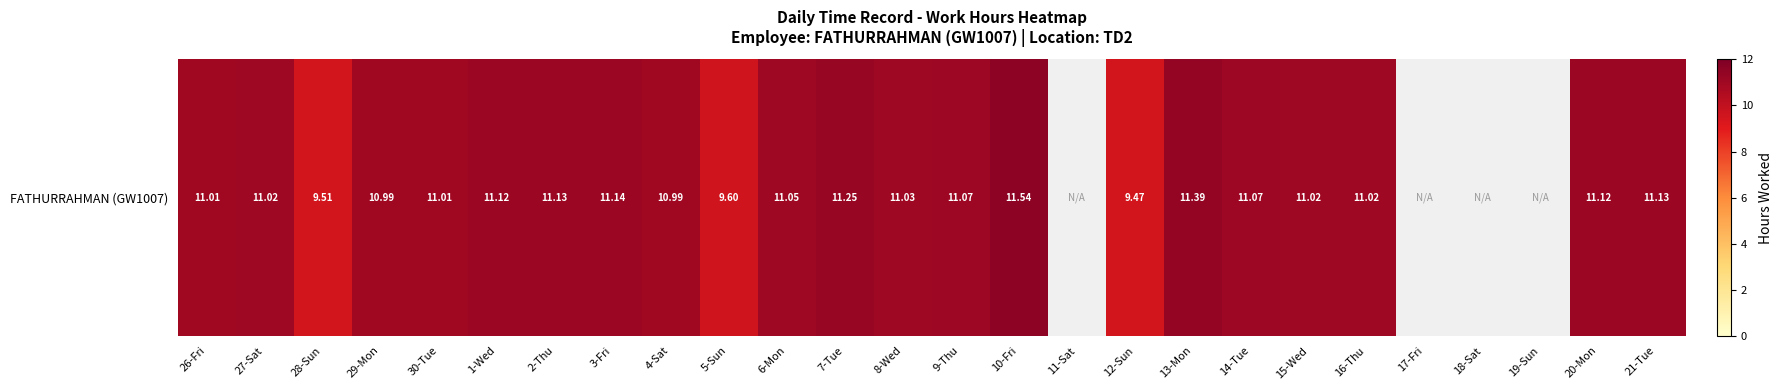

What is the change in value from 29-Mon to 19-Sun?

-11.0